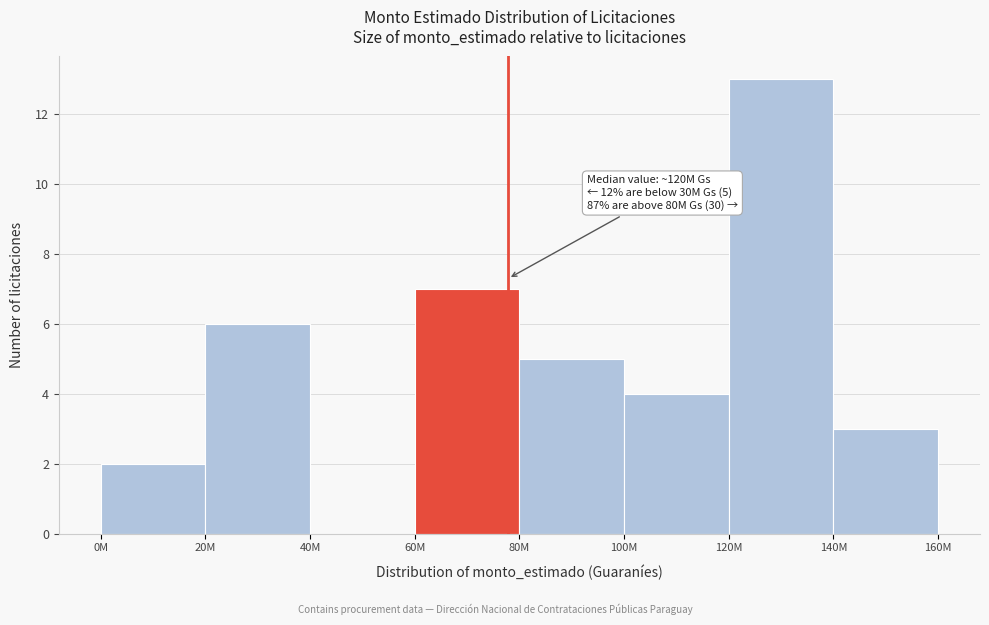

Reading right to left, extract all data points from this chart.

140M=3	120M=13	100M=4	80M=5	60M=7	40M=0	20M=6	0M=2